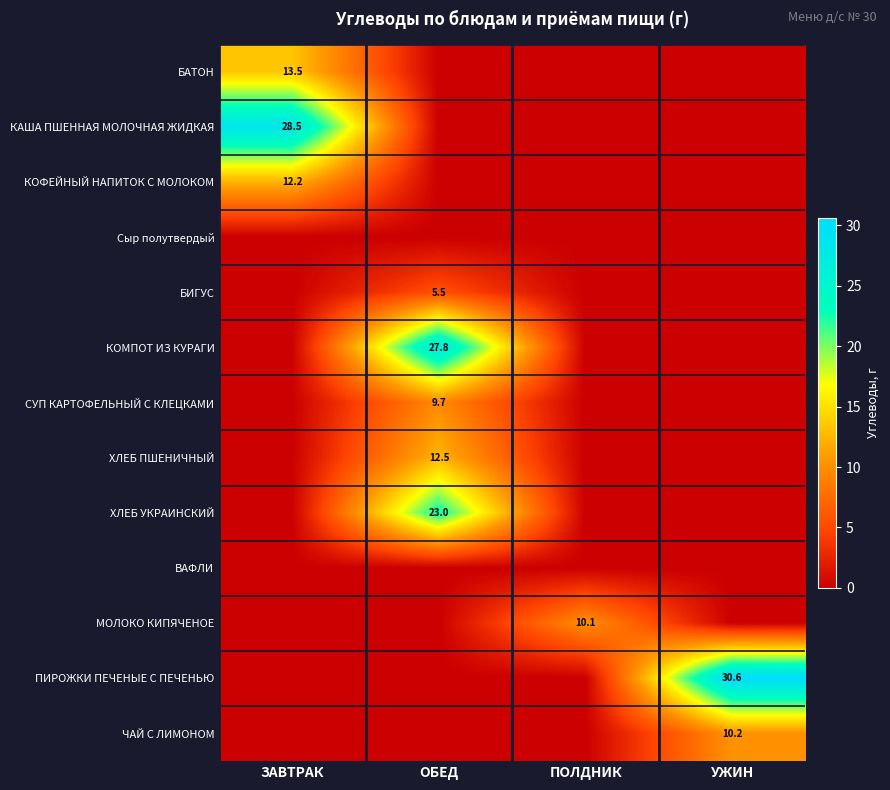

Is the value of КОМПОТ ИЗ КУРАГИ at ОБЕД greater than the value of КОФЕЙНЫЙ НАПИТОК С МОЛОКОМ at ЗАВТРАК?

Yes